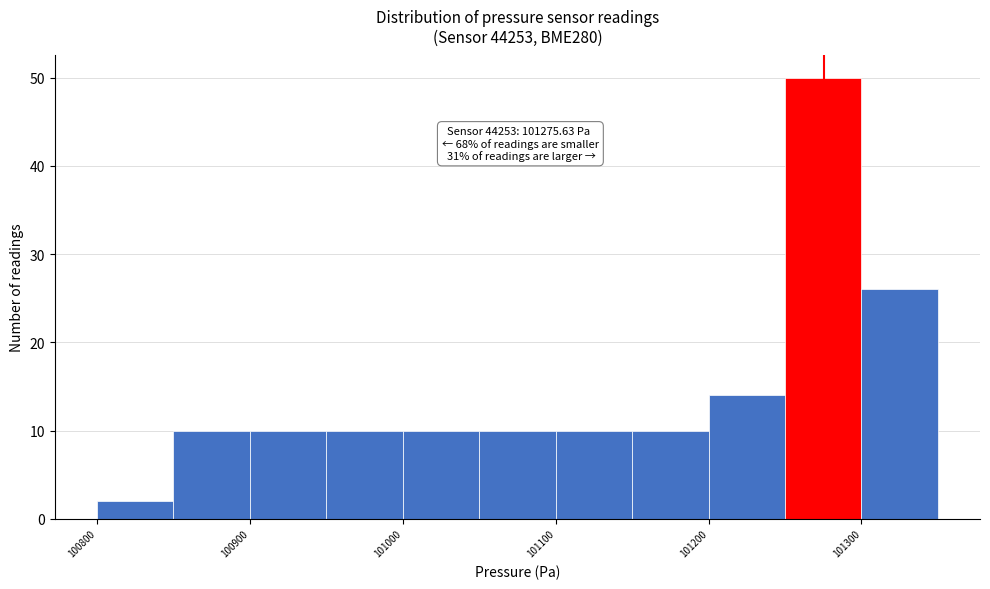

Which range on the x-axis has the tallest bar?

101250 to 101300